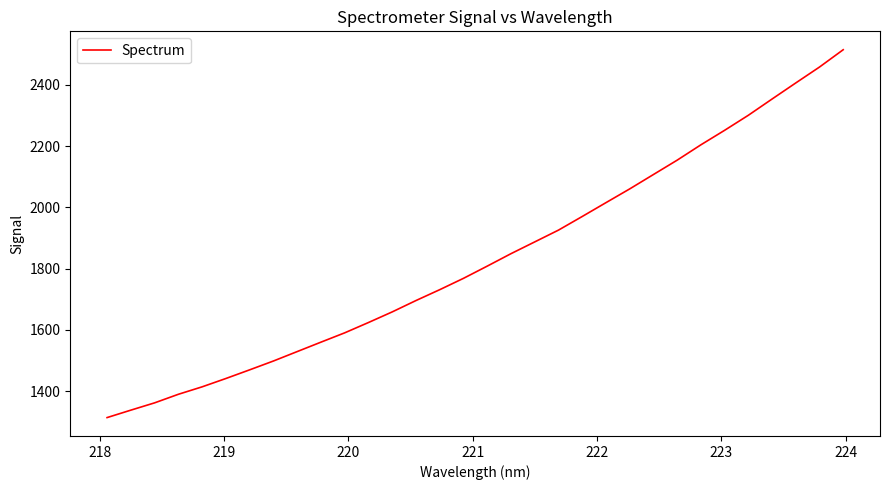

How many values are below 1808?

16